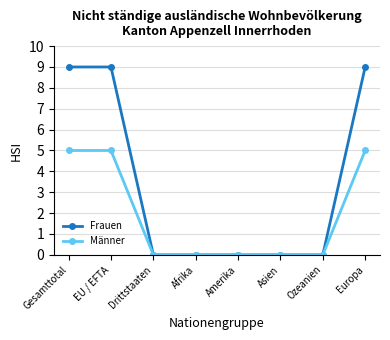

Which series has the widest spread of values?

Frauen